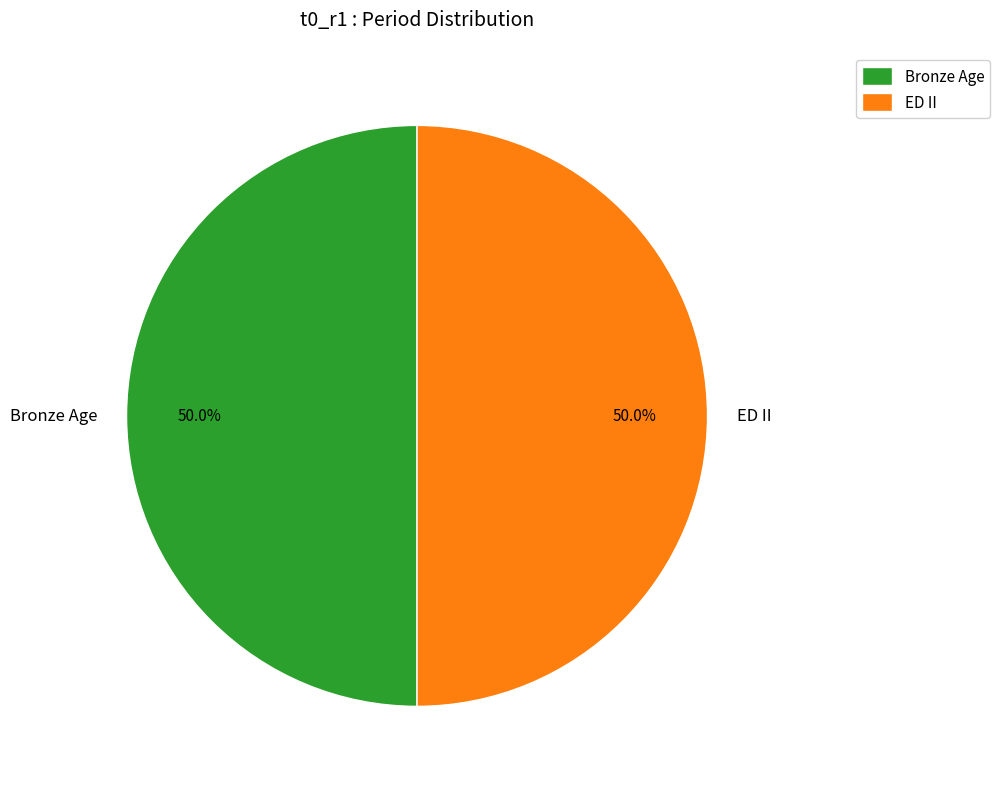

What is the ratio of the value at Bronze Age to the value at ED II?

1.0